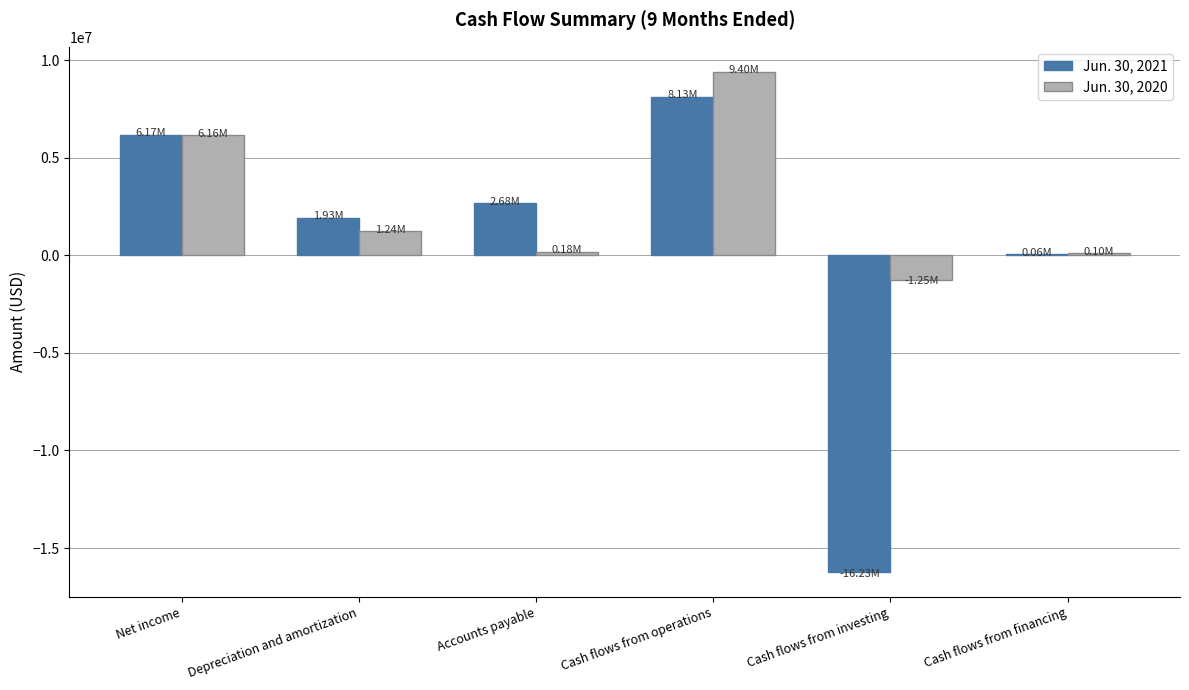

Which label corresponds to the largest value in the chart?

Cash flows from operations